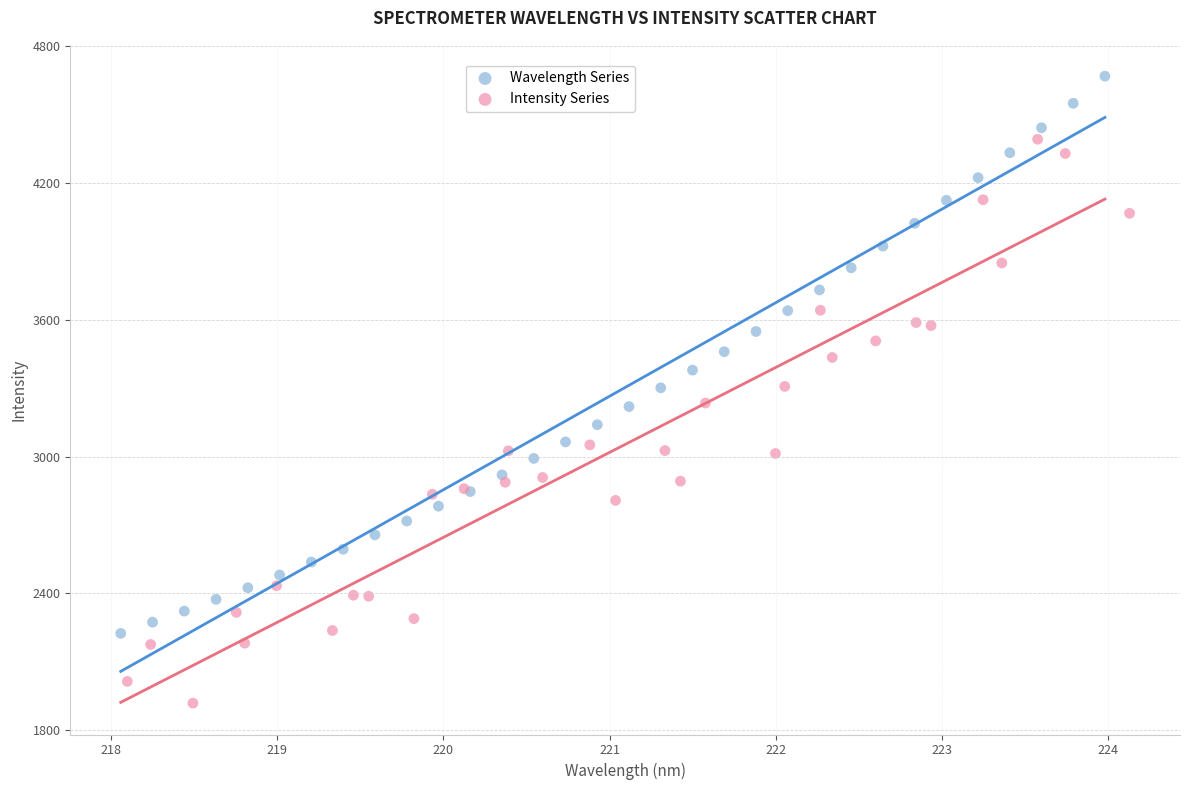

What are all the series names shown in the legend?

Wavelength Series, Intensity Series